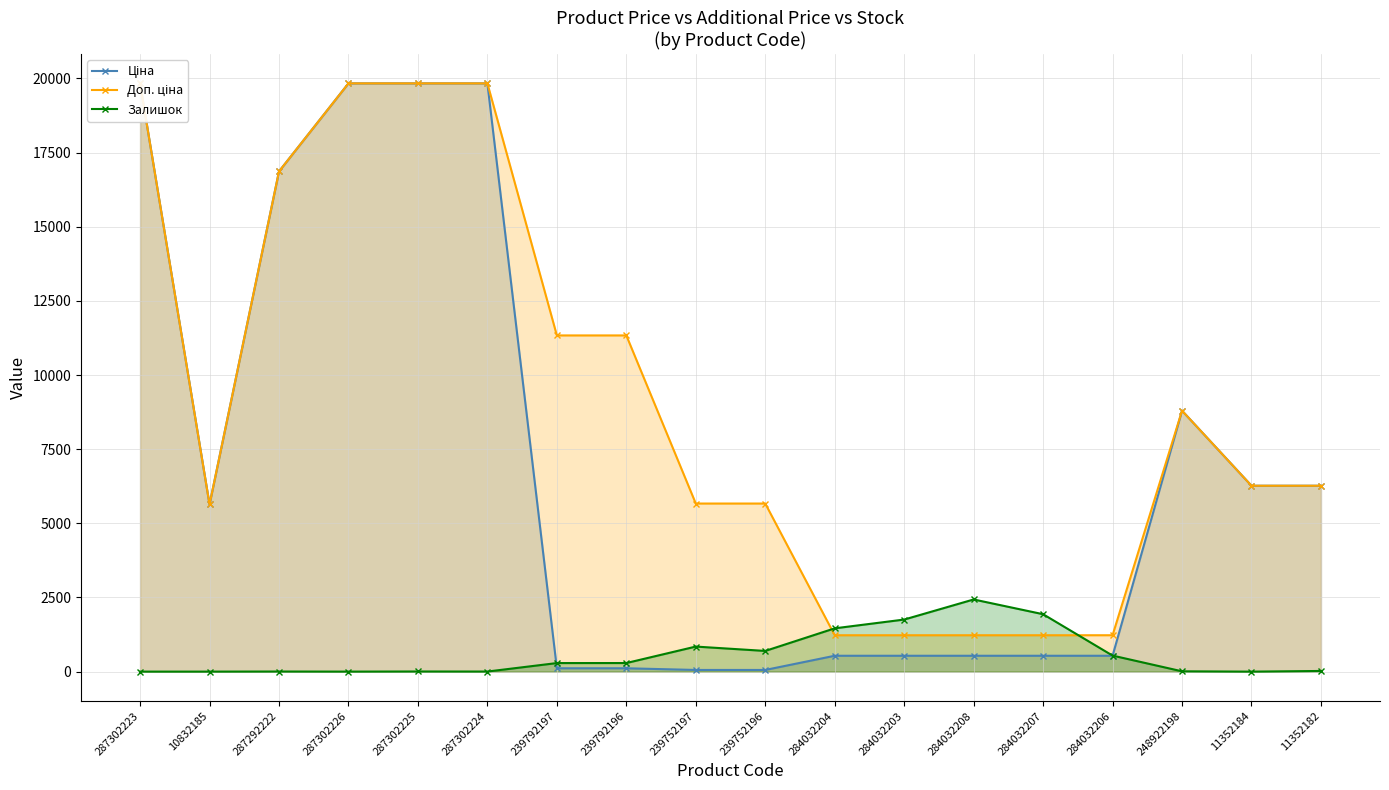

Reading left to right, what are all the values shown in this chart?

Ціна: 287302223=19831.1	10832185=5636.0	287292222=16863.2	287302226=19831.1	287302225=19831.1	287302224=19831.1	239792197=113.3	239792196=113.3	239752197=56.7	239752196=56.7	284032204=535.4	284032203=535.4	284032208=535.4	284032207=535.4	284032206=535.4	248922198=8797.6	11352184=6266.7	11352182=6266.7
Доп. ціна: 287302223=19831.1	10832185=5636.0	287292222=16863.2	287302226=19831.1	287302225=19831.1	287302224=19831.1	239792197=11334.0	239792196=11334.0	239752197=5667.0	239752196=5667.0	284032204=1227.2	284032203=1227.2	284032208=1227.2	284032207=1227.2	284032206=1227.2	248922198=8797.6	11352184=6266.7	11352182=6266.7
Залишок: 287302223=1.0	10832185=1.0	287292222=4.0	287302226=1.0	287302225=5.0	287302224=3.0	239792197=289.0	239792196=290.0	239752197=845.0	239752196=698.0	284032204=1460.0	284032203=1756.0	284032208=2433.0	284032207=1936.0	284032206=541.0	248922198=11.0	11352184=0.0	11352182=23.0